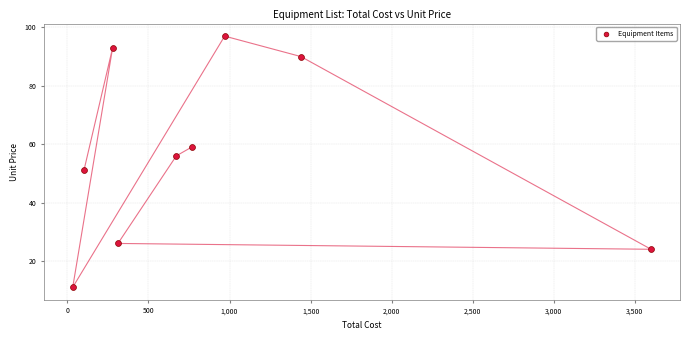

What is the range of X values (max minus min)?

3567